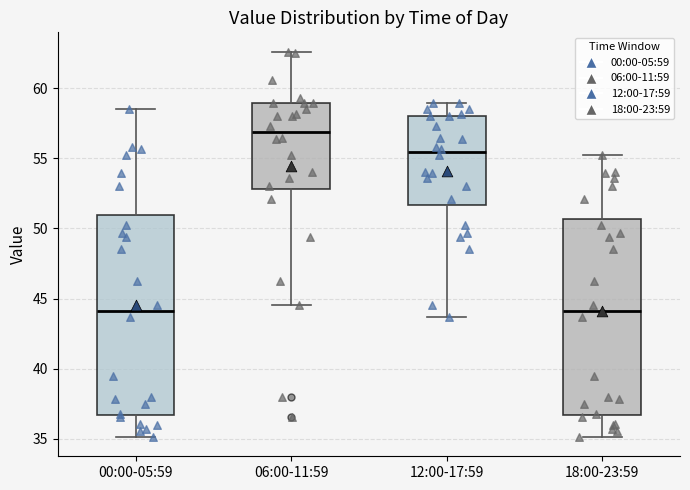

Reading left to right, read every box against the y-axis: the position of its median line, the range the box covers, and the ends of its whiskers. The values are not printed on the chart, so give them approximately, as read against the axis.

00:00-05:59: median 44.0, box 36.5 to 51.0, whiskers 35.0 to 58.5
06:00-11:59: median 57.0, box 53.0 to 59.0, whiskers 44.5 to 62.5
12:00-17:59: median 55.5, box 51.5 to 58.0, whiskers 43.5 to 59.0
18:00-23:59: median 44.0, box 36.5 to 50.5, whiskers 35.0 to 55.0